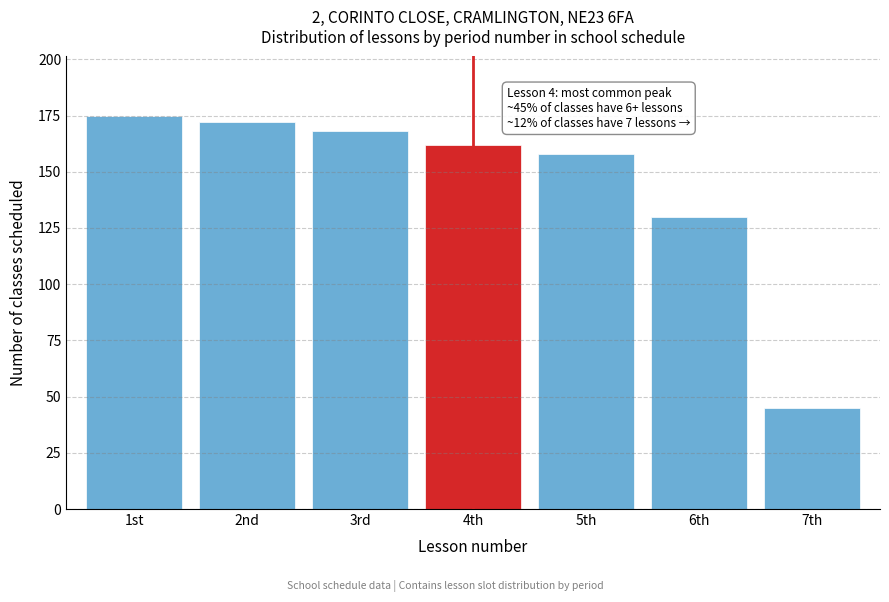

Reading left to right, extract all data points from this chart.

175	172	168	162	158	130	45